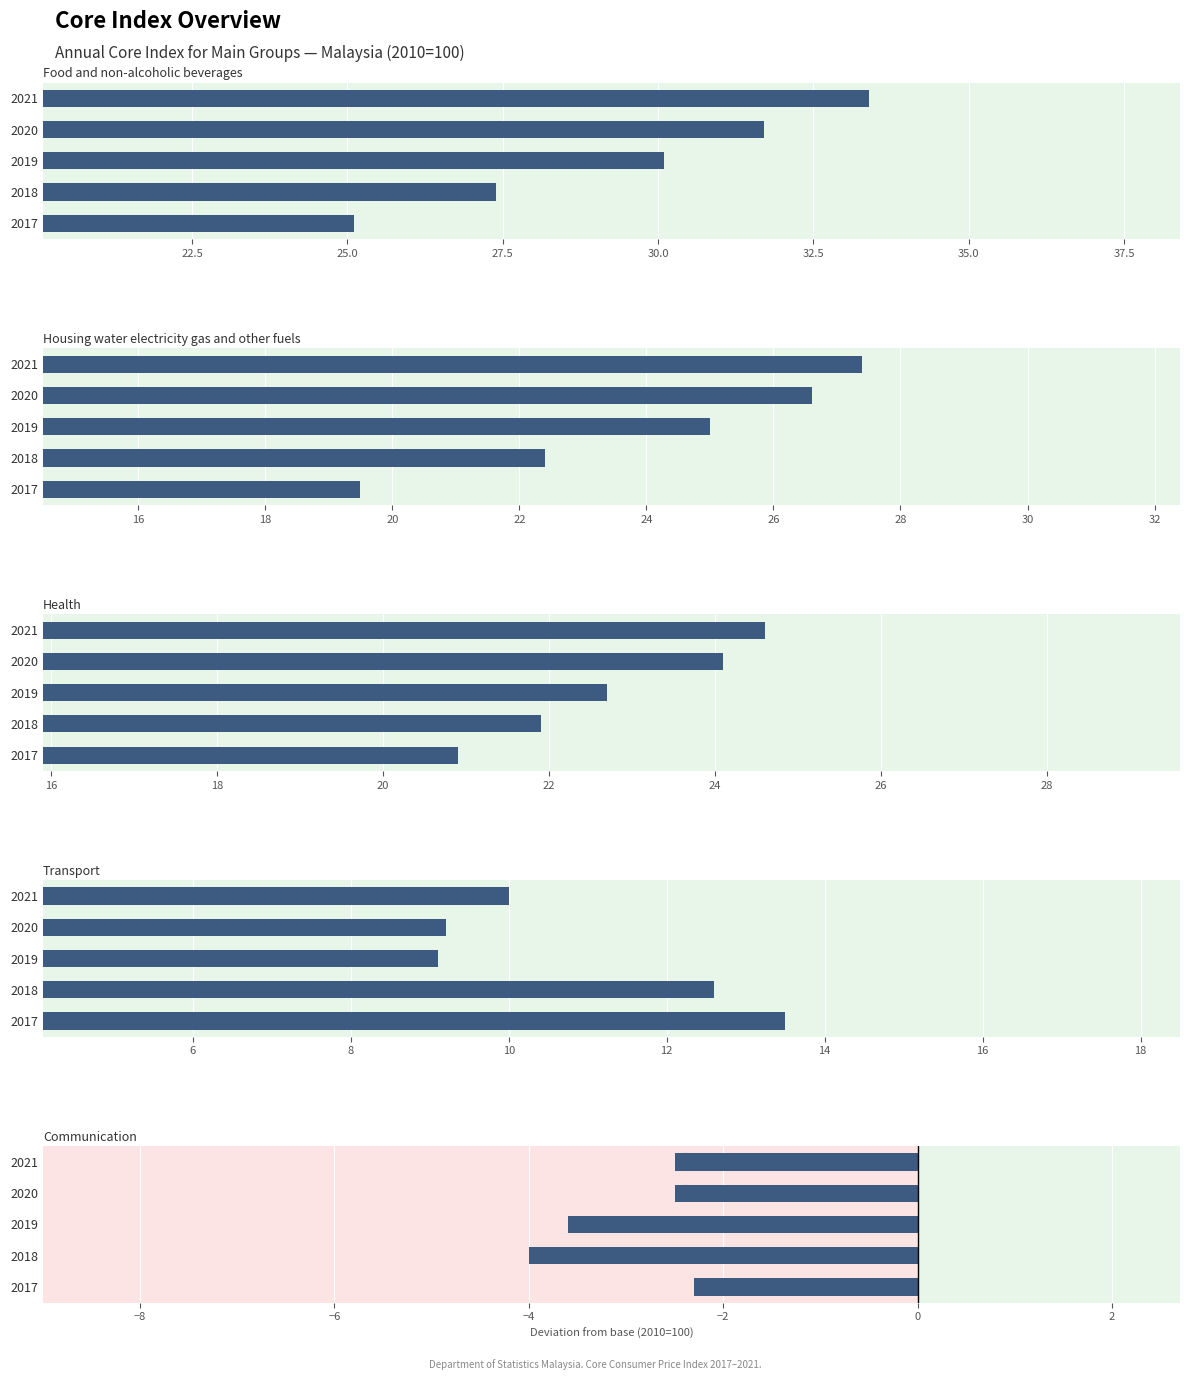

Which series has the widest spread of values?

Food and non-alcoholic beverages